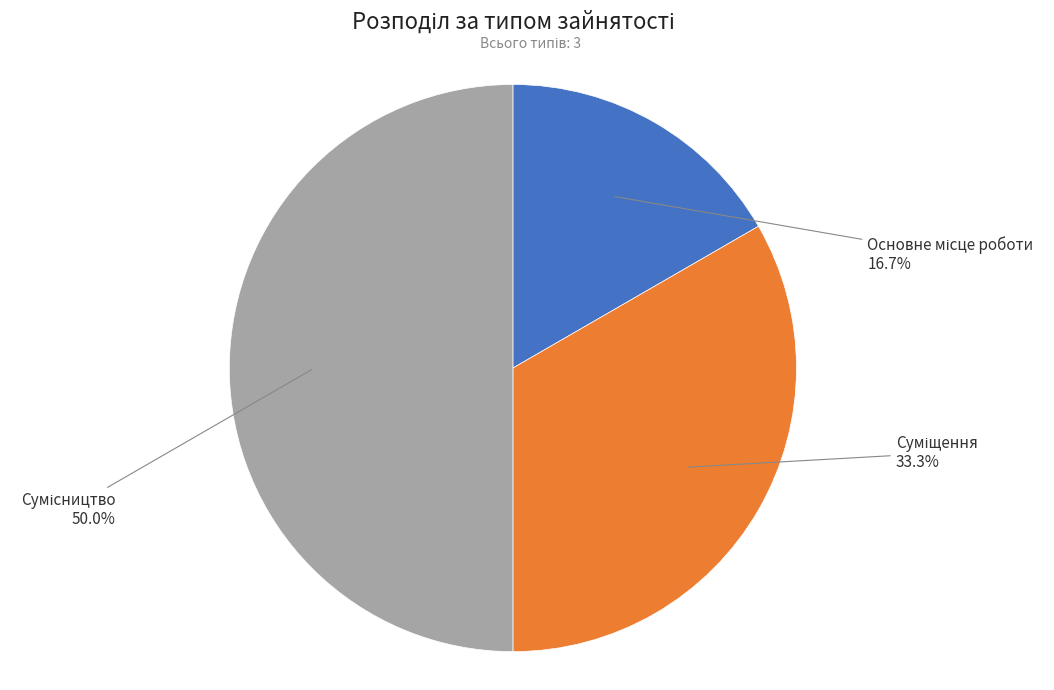

How many segments does this pie chart have?

3